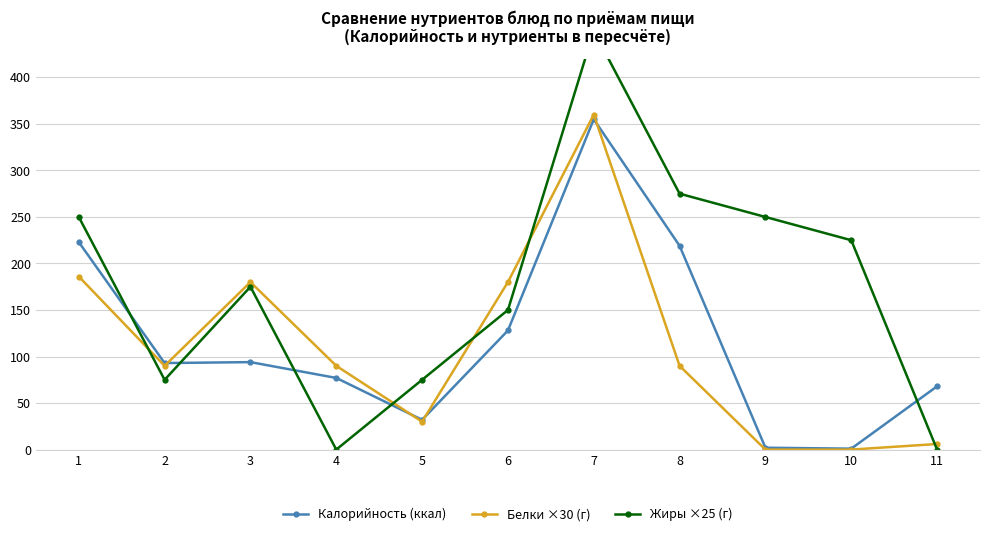

What is the sum of all Жиры ×25 (г) values?

1925